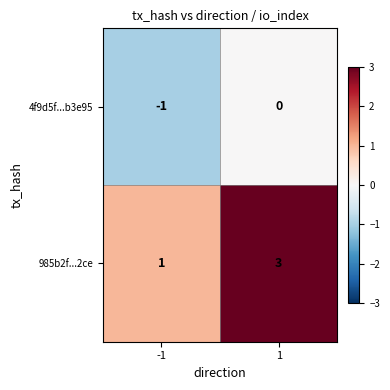

Which category has the lowest value across all series?

-1